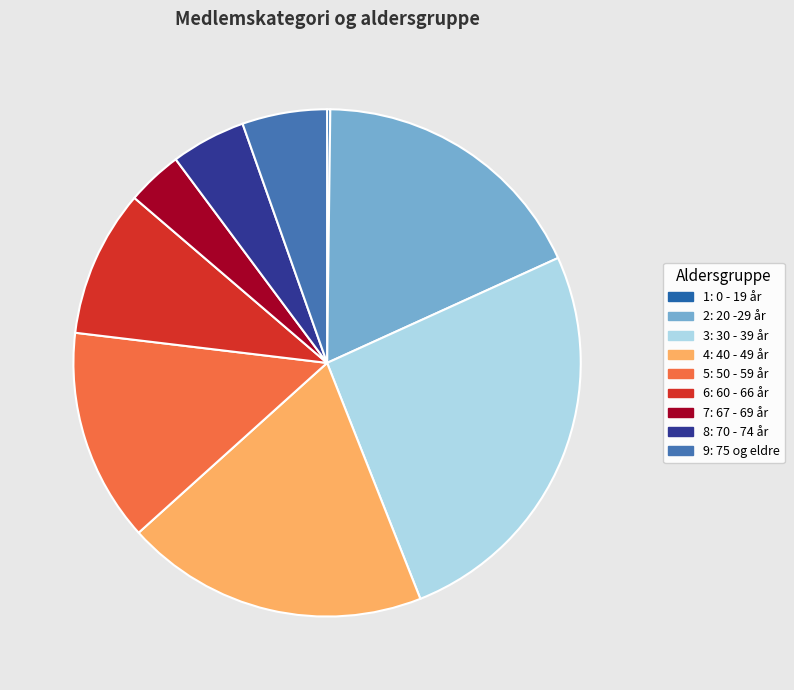

To the nearest percent, what is the difference between the 4: 40 - 49 år and 8: 70 - 74 år slice percentages?

15%